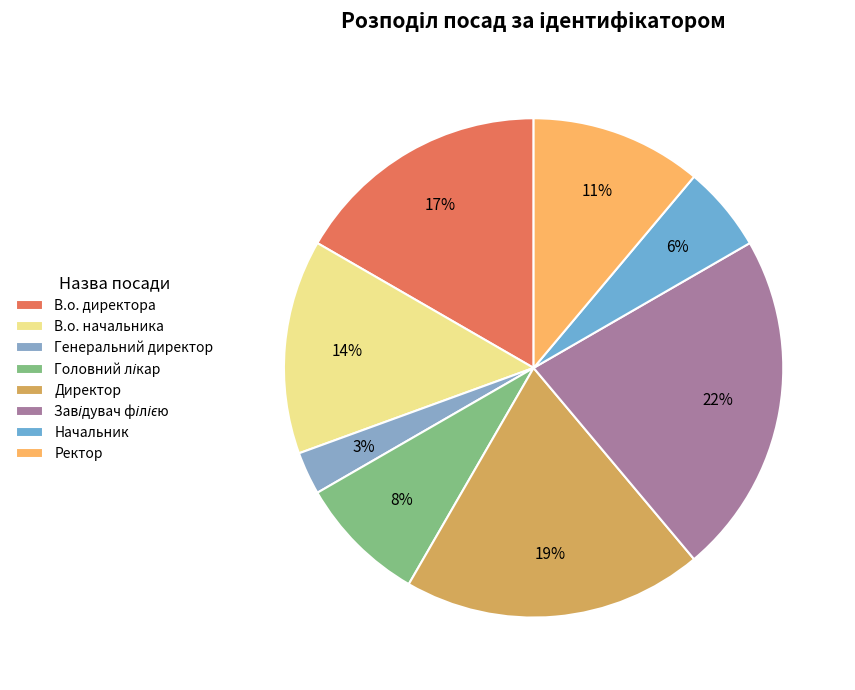

Does Директор account for over 50% of the chart?

No